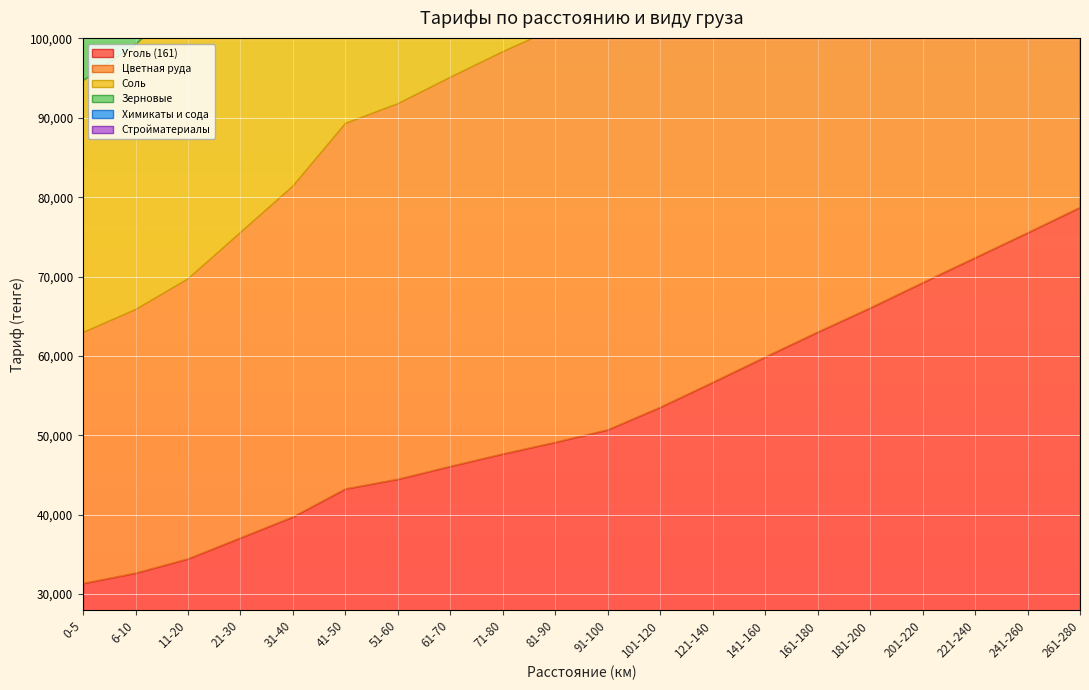

How many lines are shown in the chart?

6